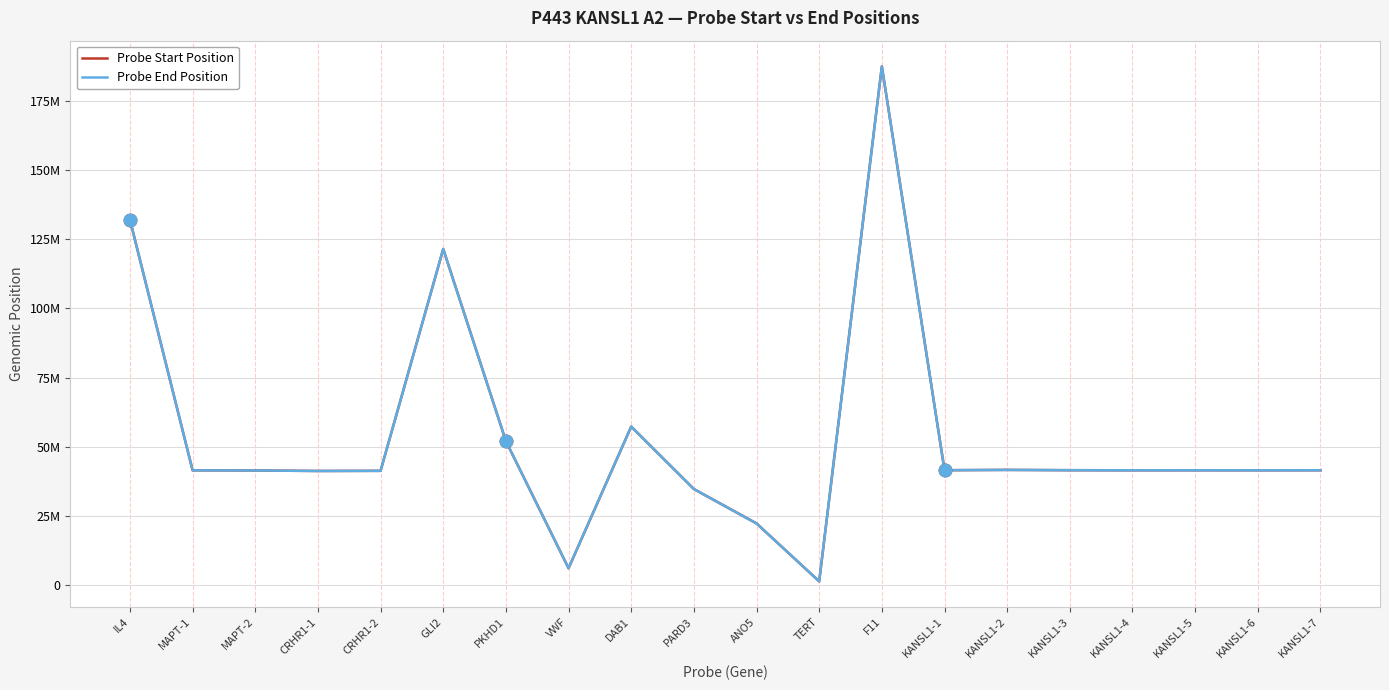

What are all the series names shown in the legend?

Probe Start Position, Probe End Position